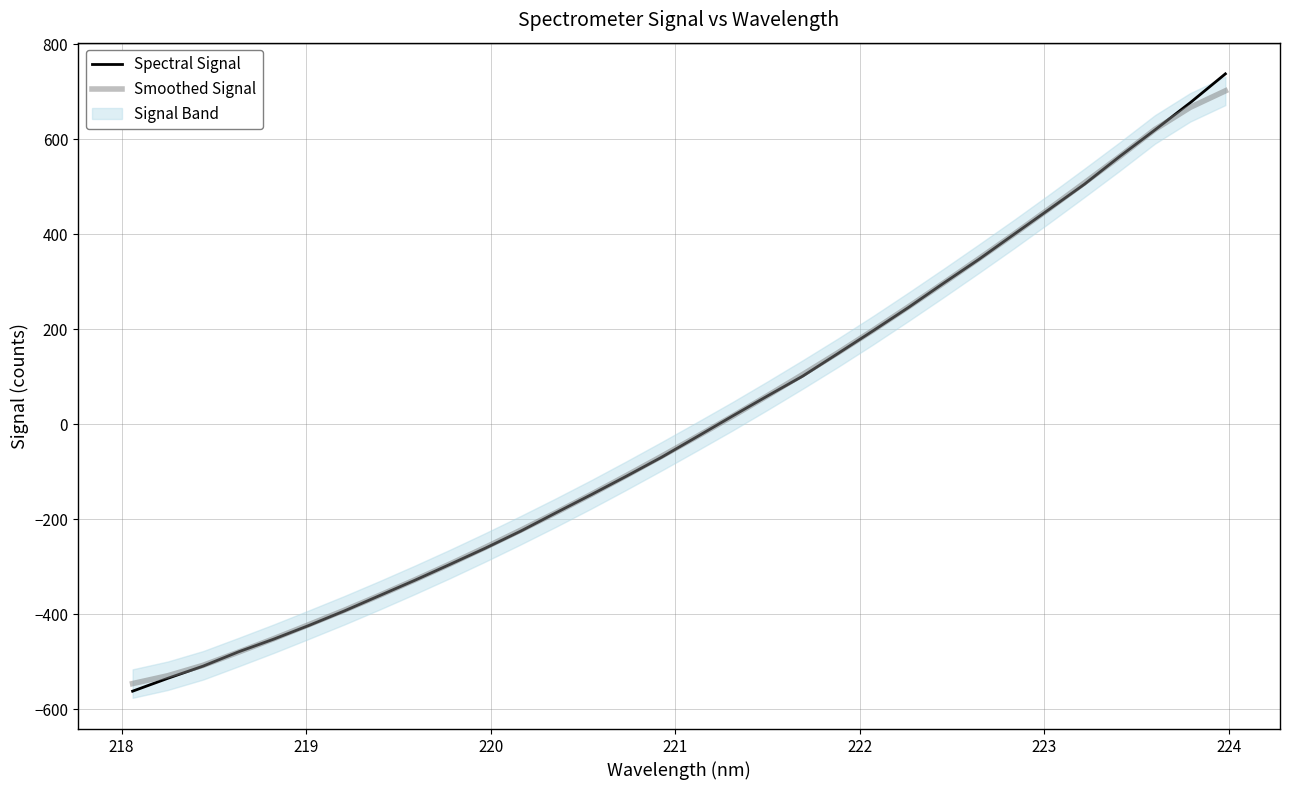

What is the lowest value of the Spectral Signal series?

-562.1